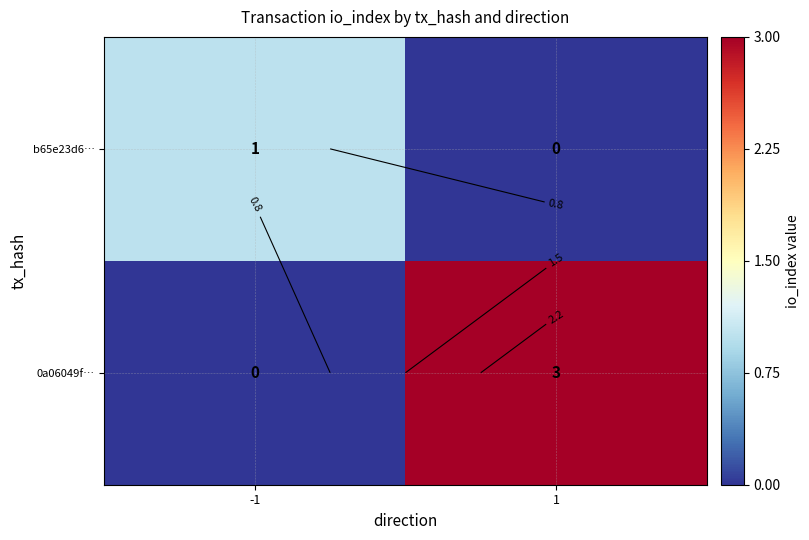

Rank the series by their average value, from highest to lowest.

0a06049f…, b65e23d6…